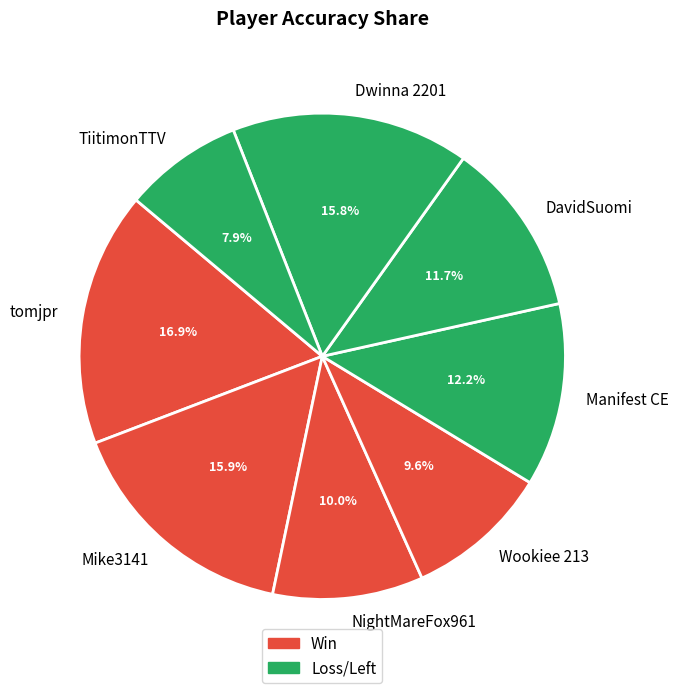

What portion of the pie excludes Wookiee 213?

90.4%